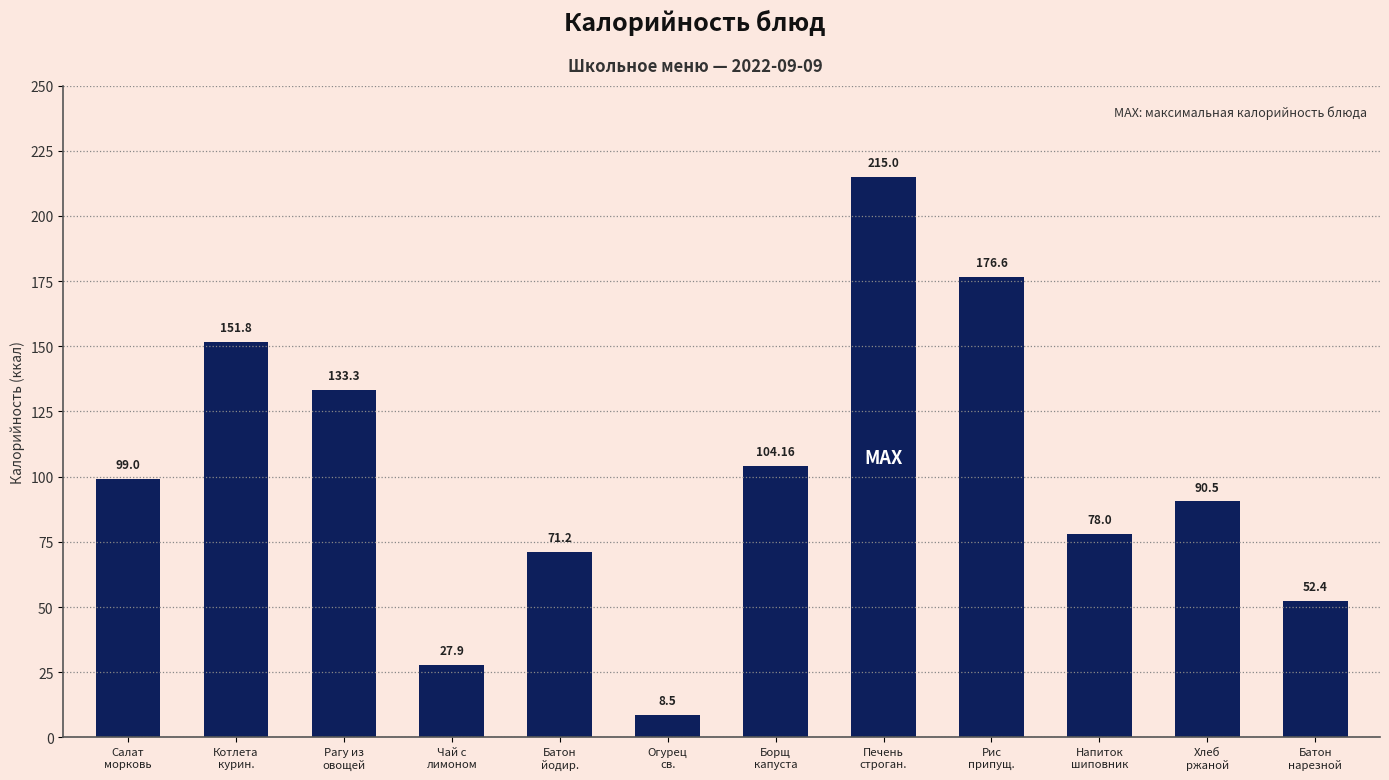

How many data points are less than 99?

6